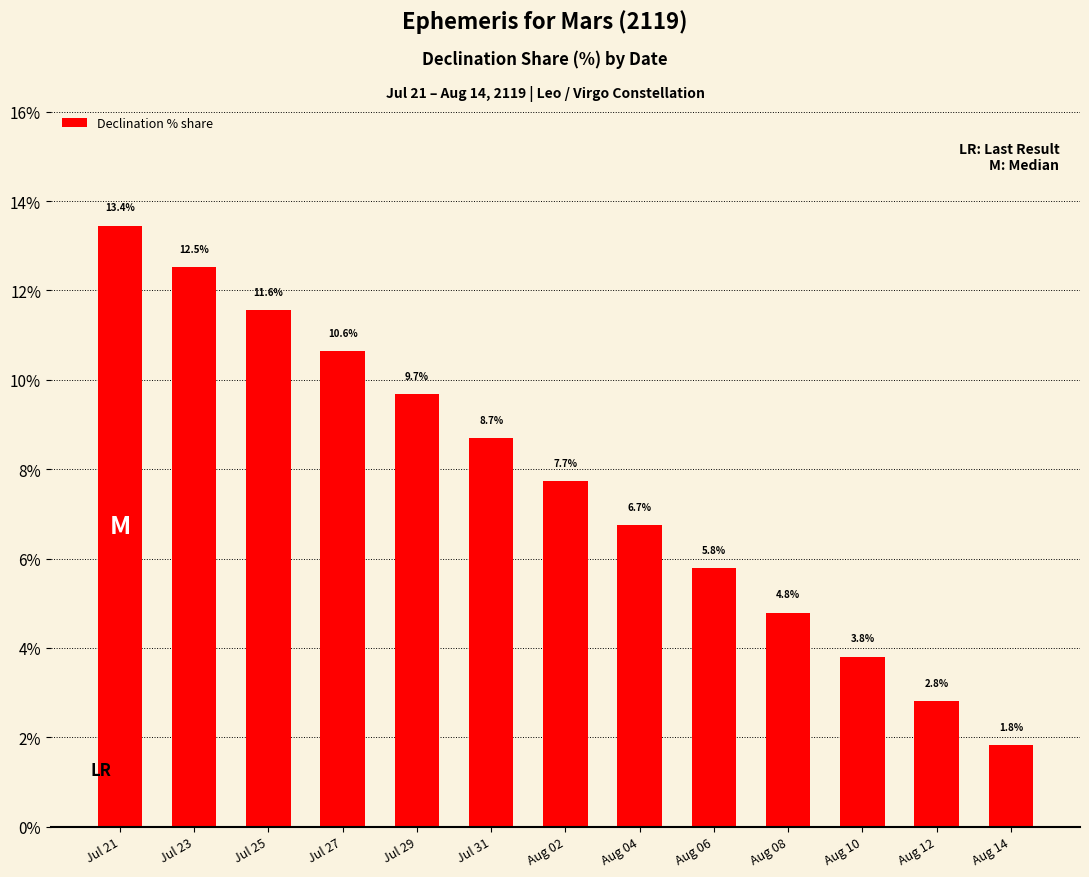

What is the approximate value at Jul 29?

9.7